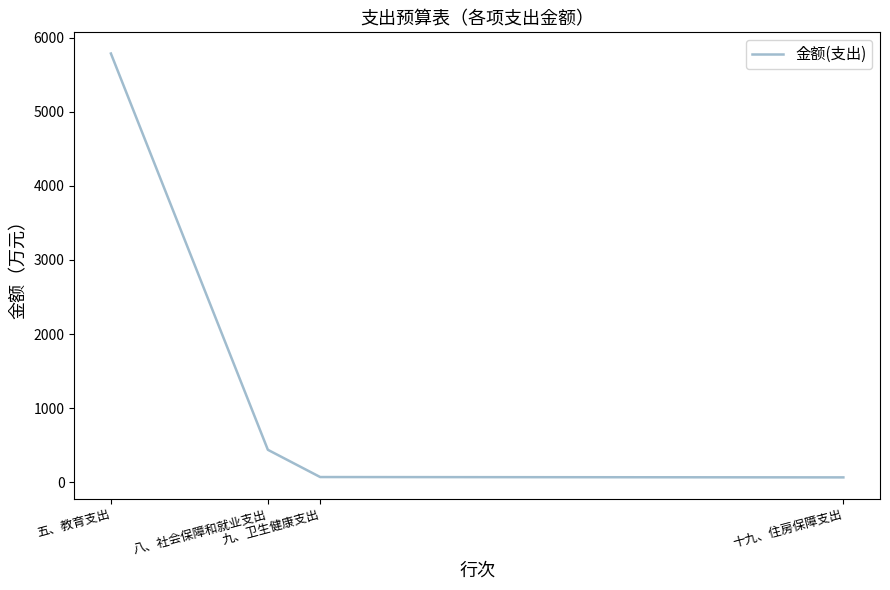

The value at 五、教育支出 is 5785.3. True or false?

True